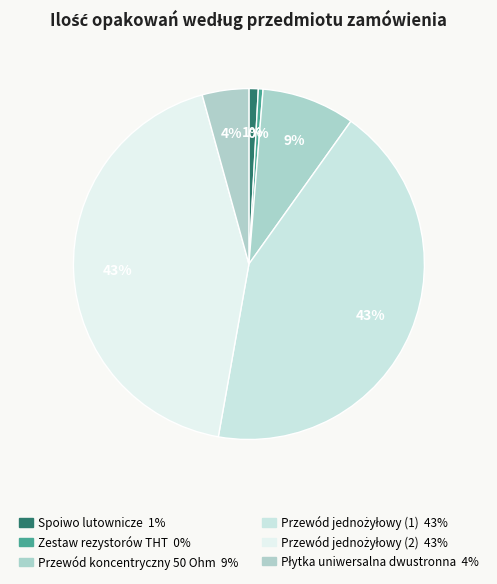

What is the smallest slice in the pie chart?

Zestaw rezystorów THT